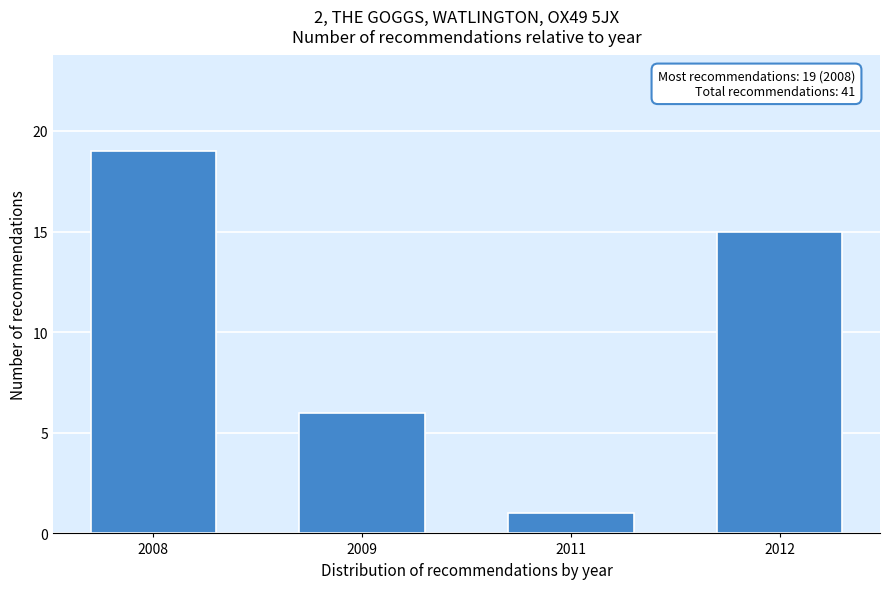

Reading right to left, extract all data points from this chart.

2012=15	2011=1	2009=6	2008=19